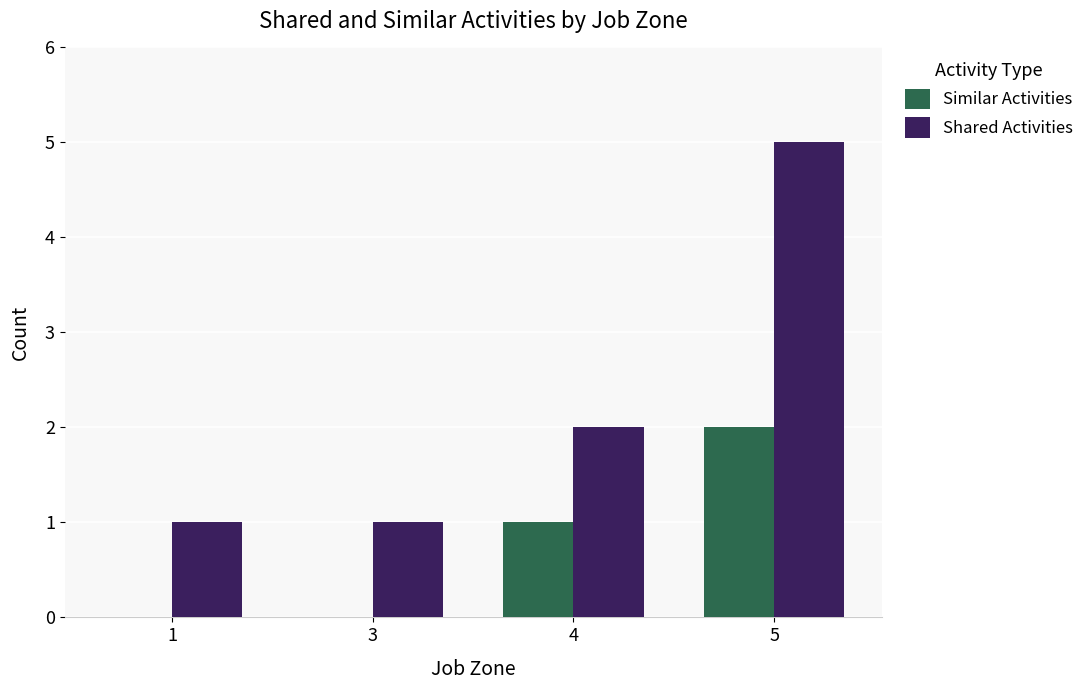

At which category is the sum across all series the highest?

5